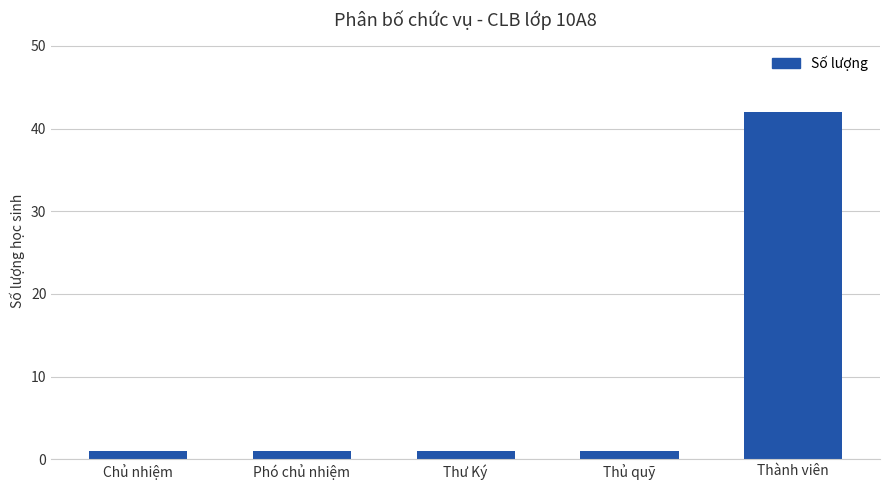

What is the value of the 4th bar from the left?

1